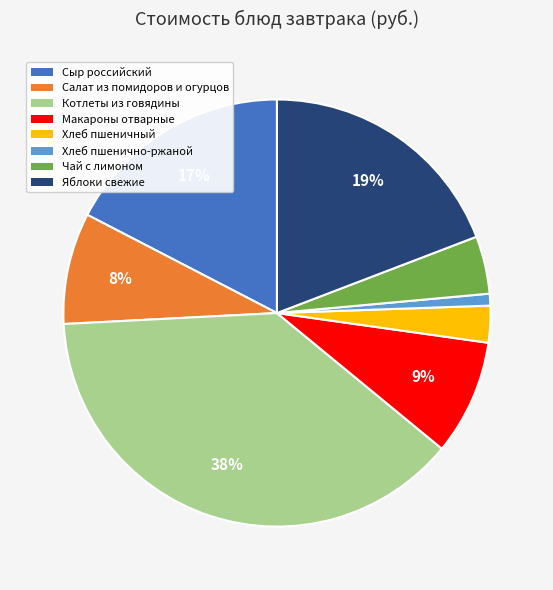

The Хлеб пшенично-ржаной slice represents 6% of the pie. True or false?

False